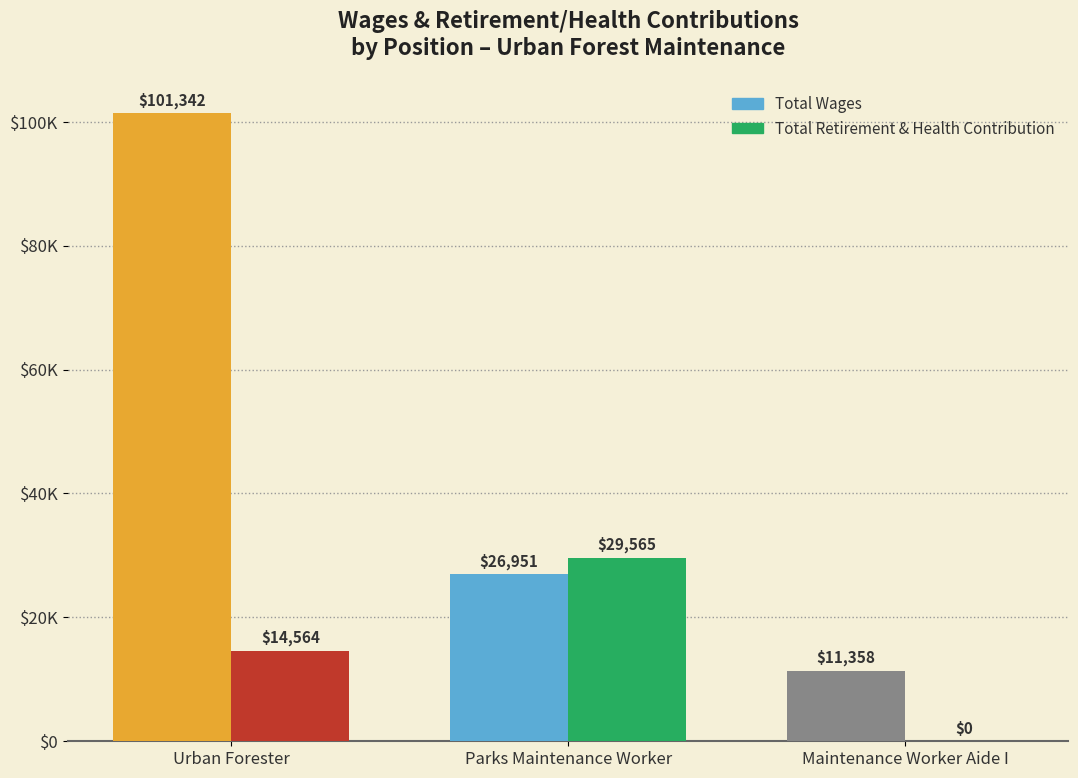

How many values in the Total Wages series exceed 26951?

1